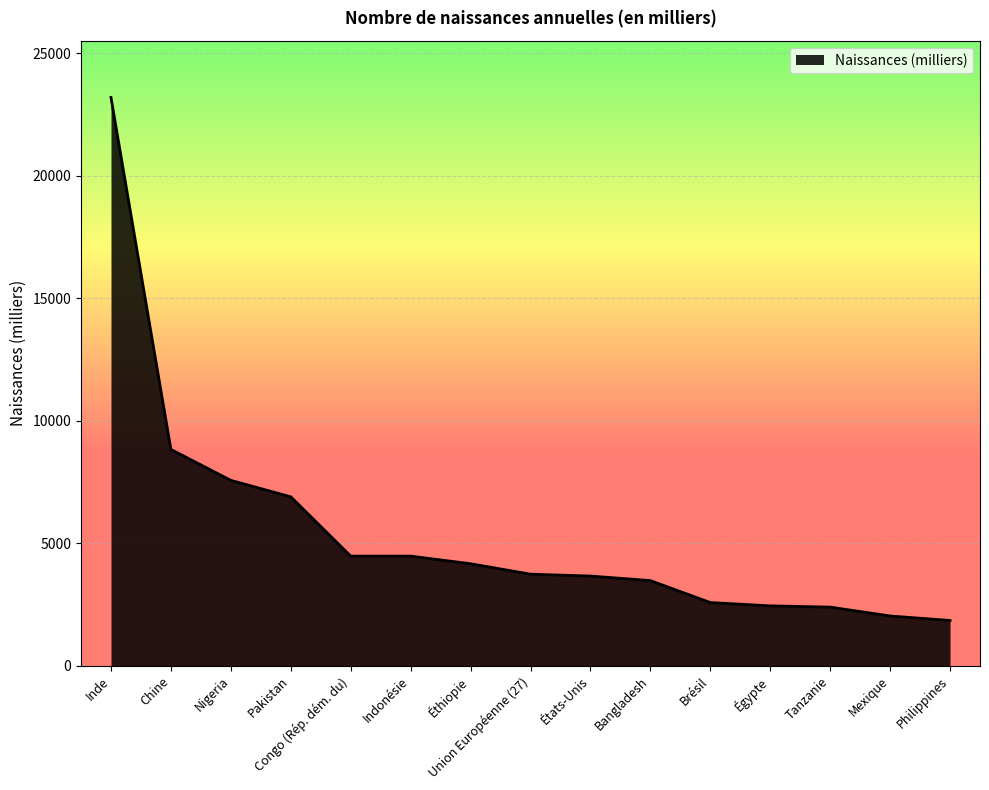

What is the difference between the maximum and minimum values?

21346